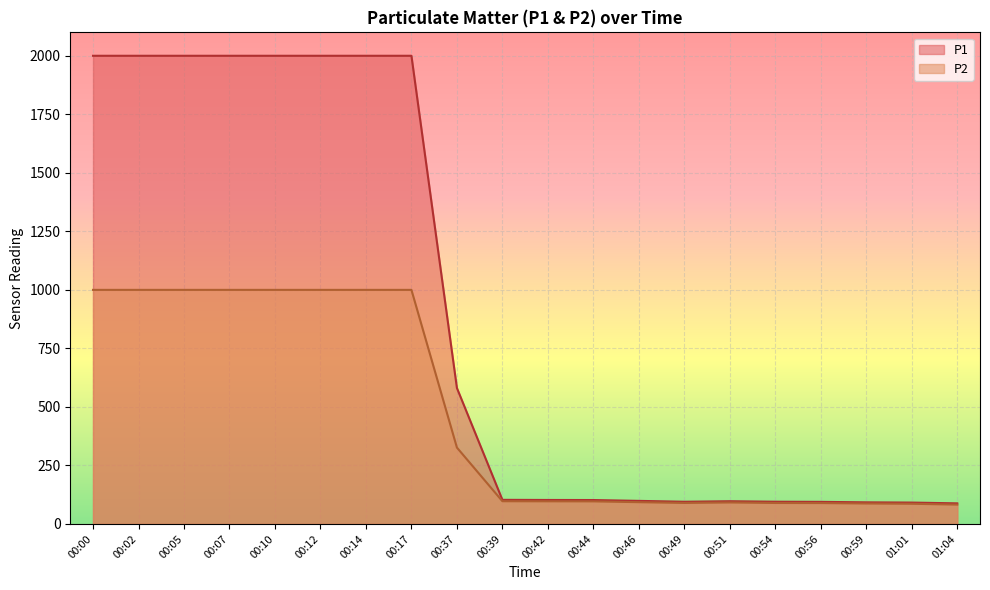

True or false: P1 and P2 intersect in this chart.

False